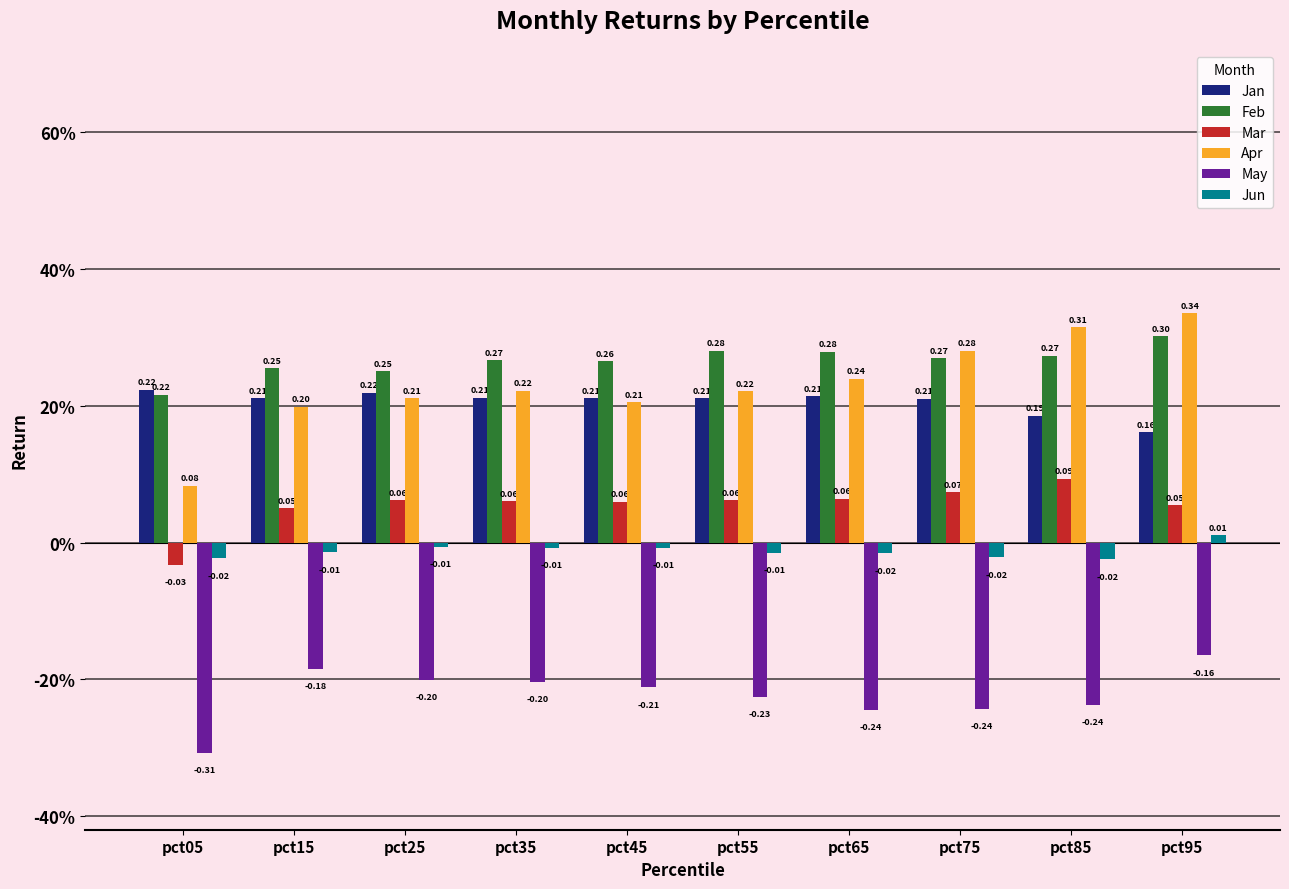

What are all the series names shown in the legend?

Jan, Feb, Mar, Apr, May, Jun